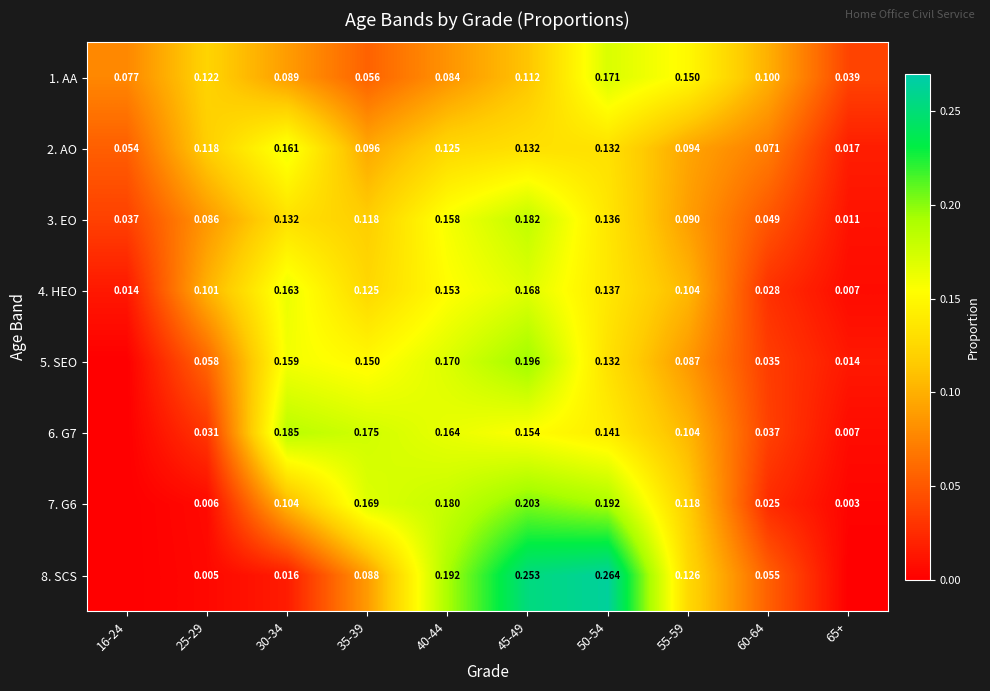

The value of 7. G6 at 65+ is 0.0. True or false?

True